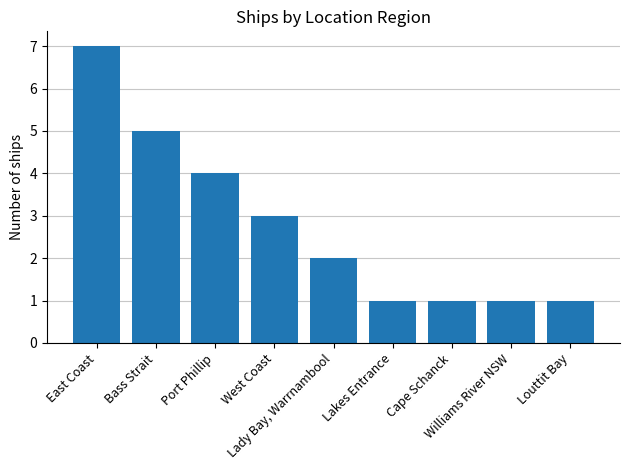

What is the change in value from East Coast to Lakes Entrance?

-6